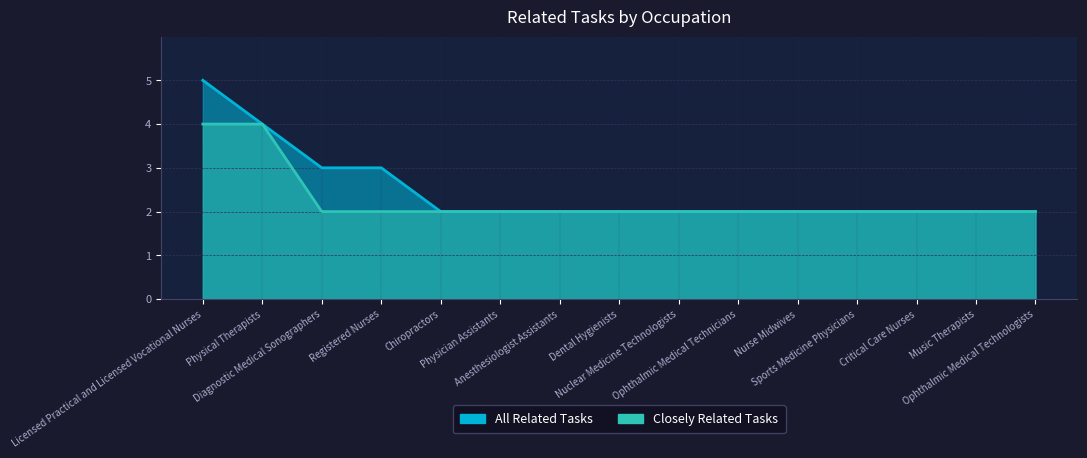

The value of Closely Related Tasks at Dental Hygienists is 2. True or false?

True